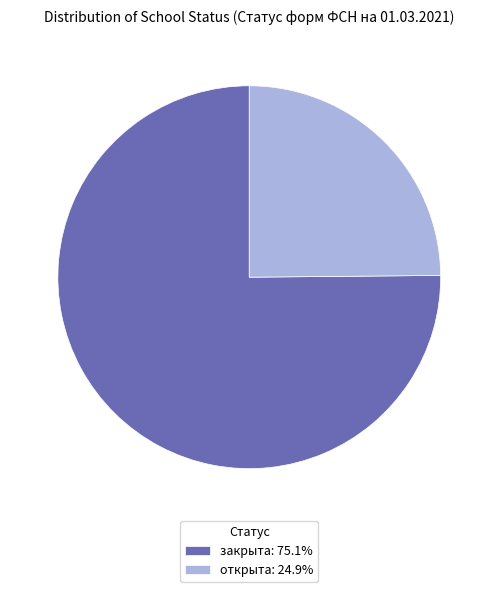

What is the ratio of the value at закрыта to the value at открыта?

3.0